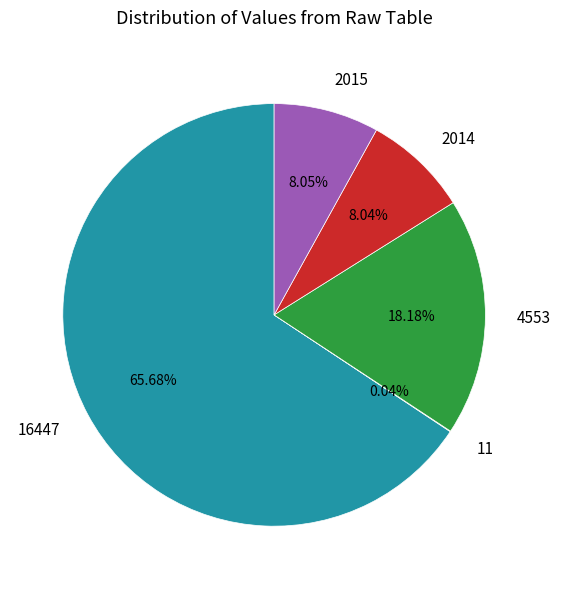

Is there a majority slice in this chart?

Yes